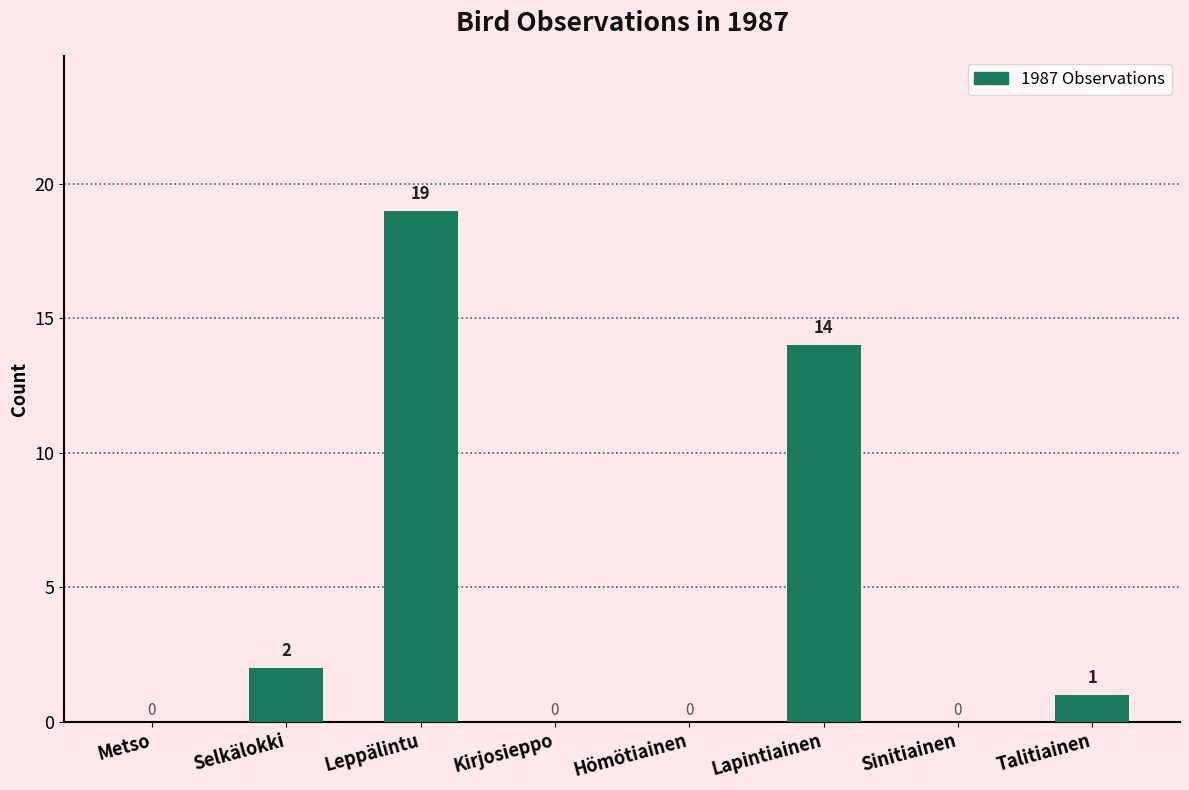

Reading right to left, transcribe all the data shown in this chart.

Talitiainen=1	Sinitiainen=0	Lapintiainen=14	Hömötiainen=0	Kirjosieppo=0	Leppälintu=19	Selkälokki=2	Metso=0